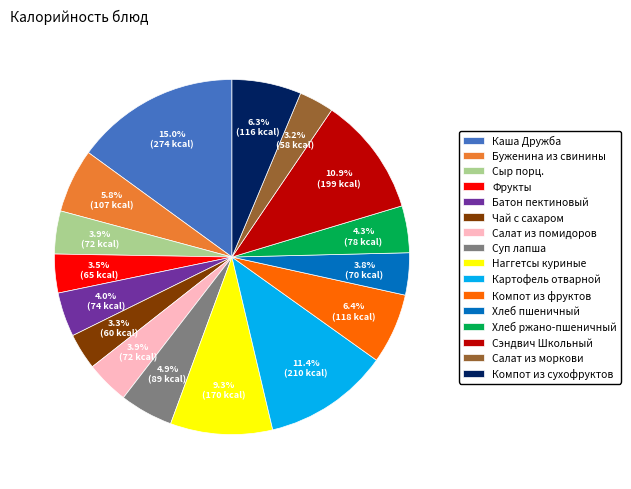

Do Сыр порц. and Салат из моркови together represent more than half of the pie?

No